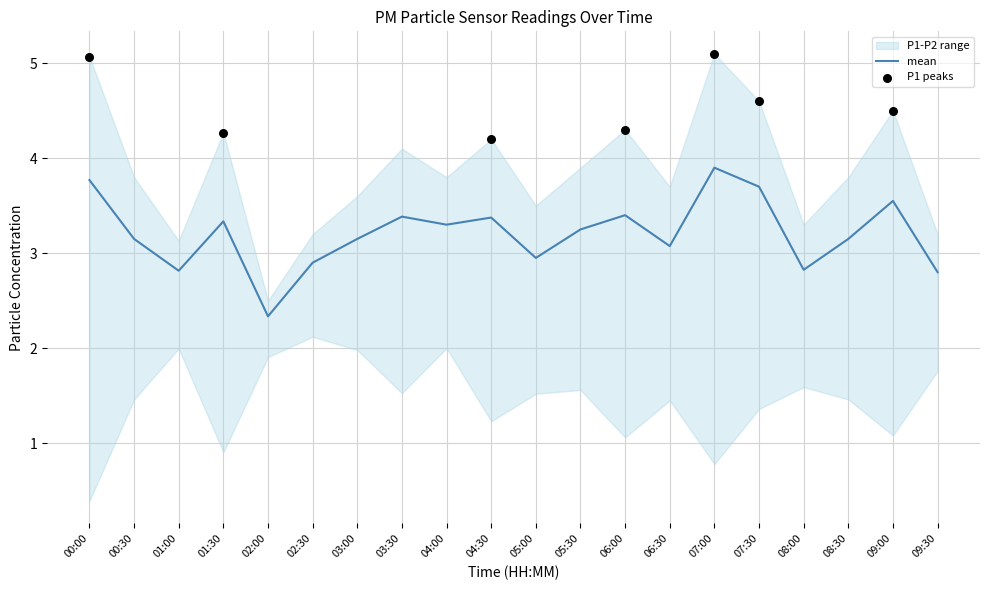

What is the change in value from 00:30 to 05:00?

-0.2